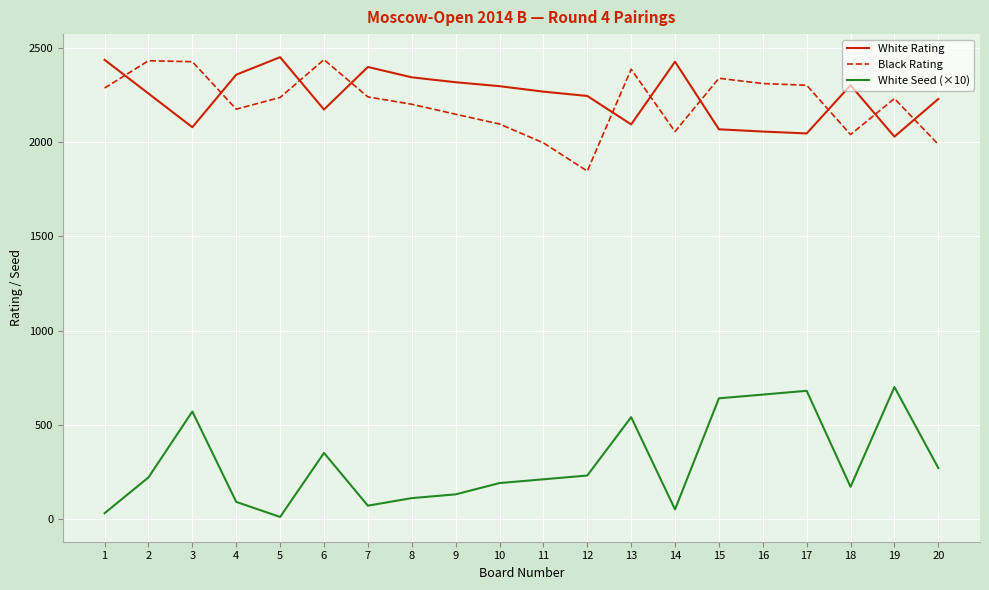

What is the minimum value for Black Rating?

1847